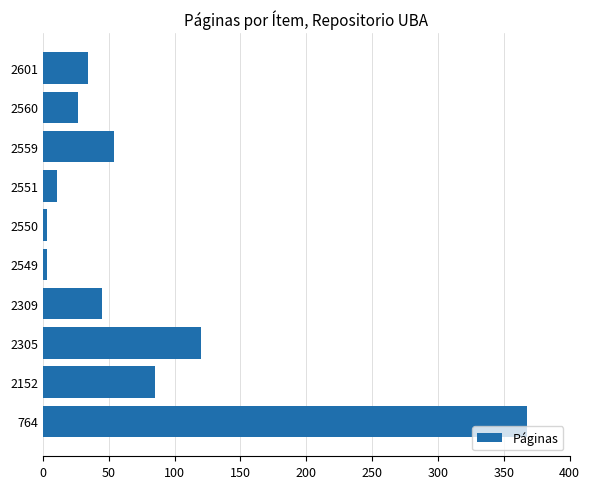

Are the bars grouped side by side (vs. stacked)?

No